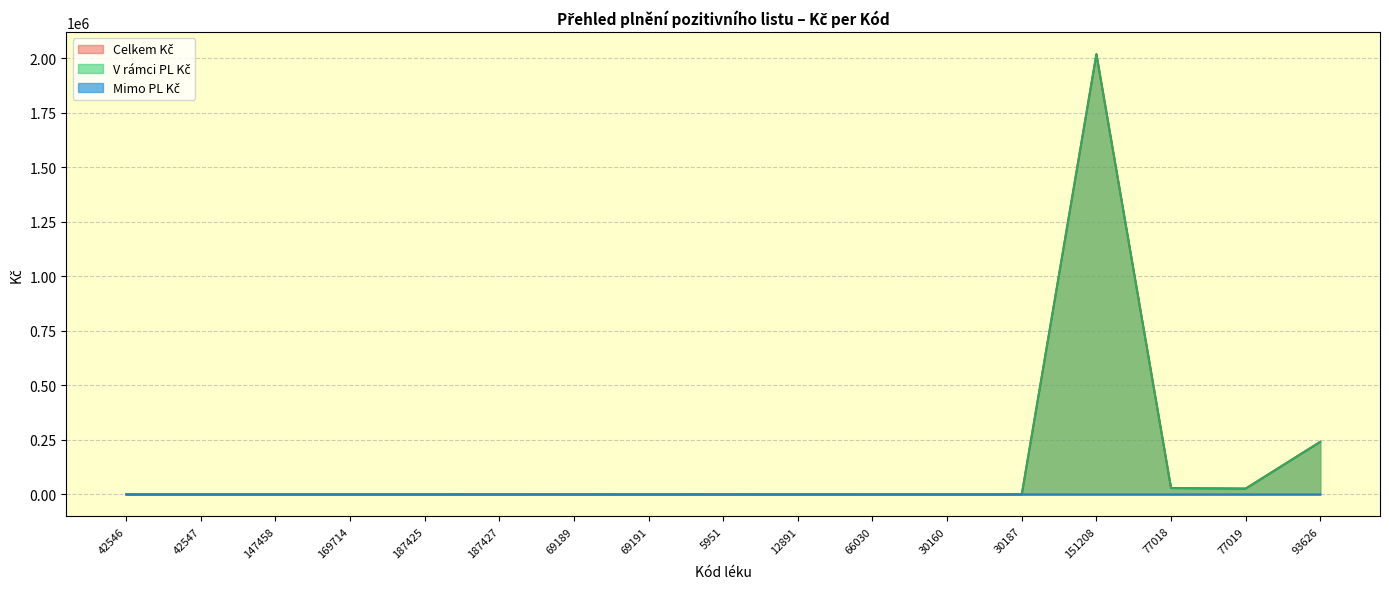

Which series has the widest spread of values?

V rámci PL Kč